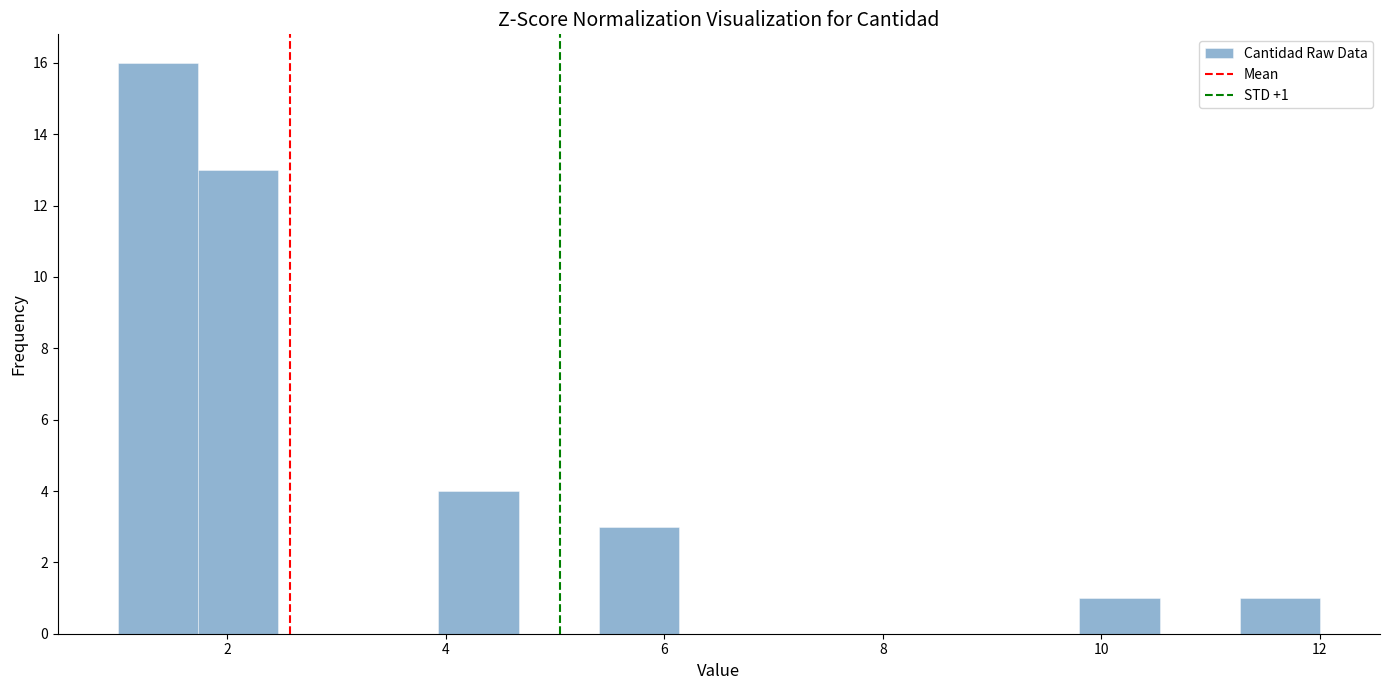

Around what value on the x-axis is the tallest bar? Give the approximate position of its centre, as read against the axis.

1.4